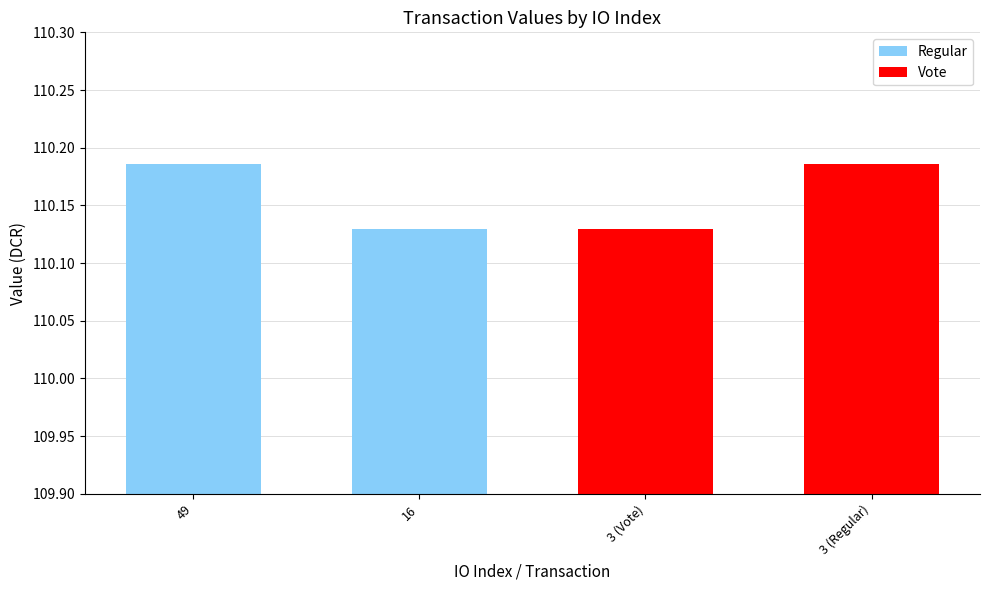

What position from the left is 49?

1